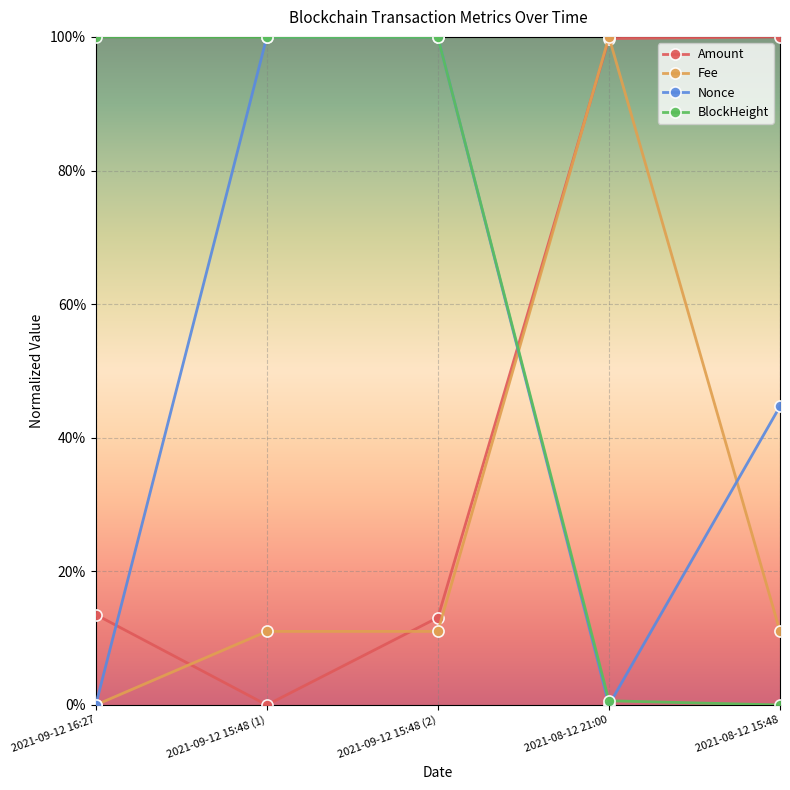

Is the value of Amount at 2021-09-12 15:48 (2) greater than the value of Fee at 2021-08-12 15:48?

Yes